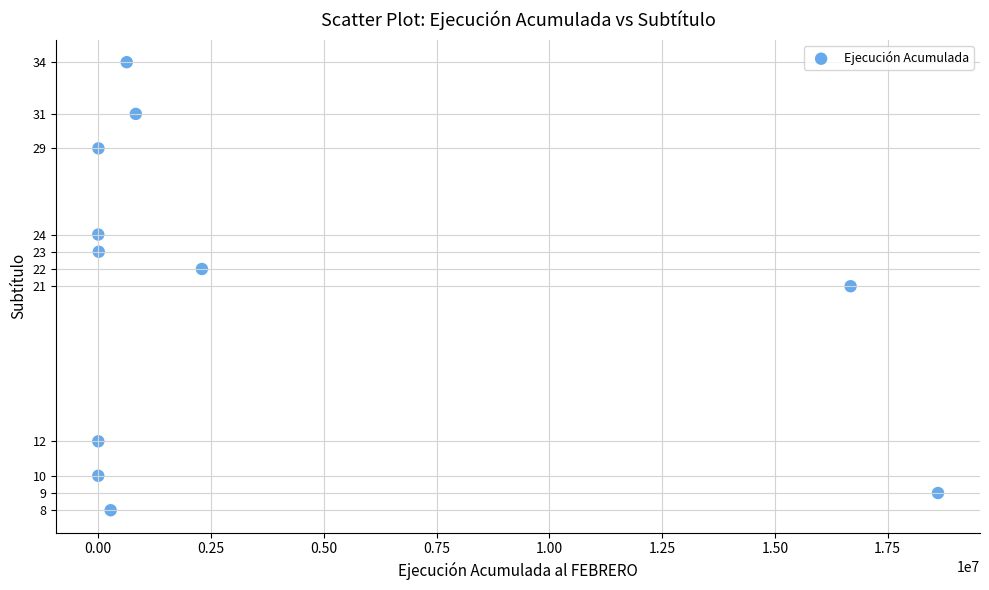

What is the average Y value?

20